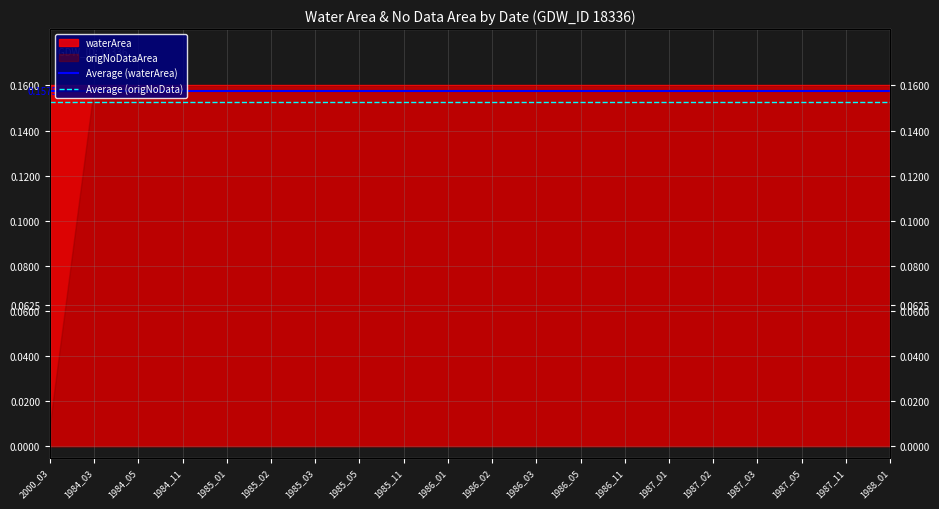

Rank the series by their average value, from lowest to highest.

Average (origNoData), Average (waterArea)